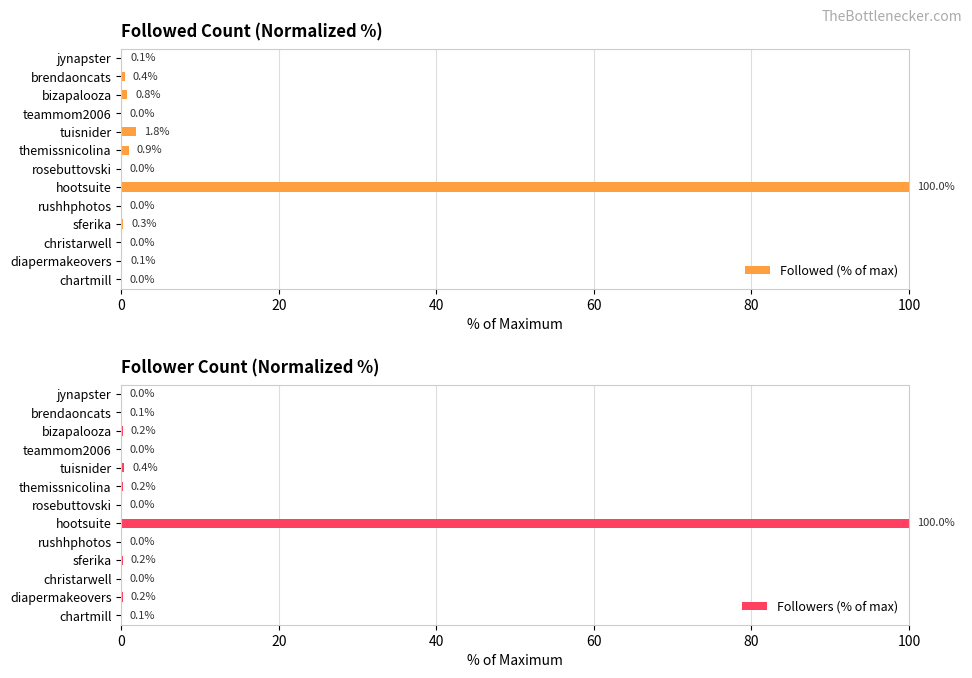

What is the maximum value for Followed (% of max)?

100.0